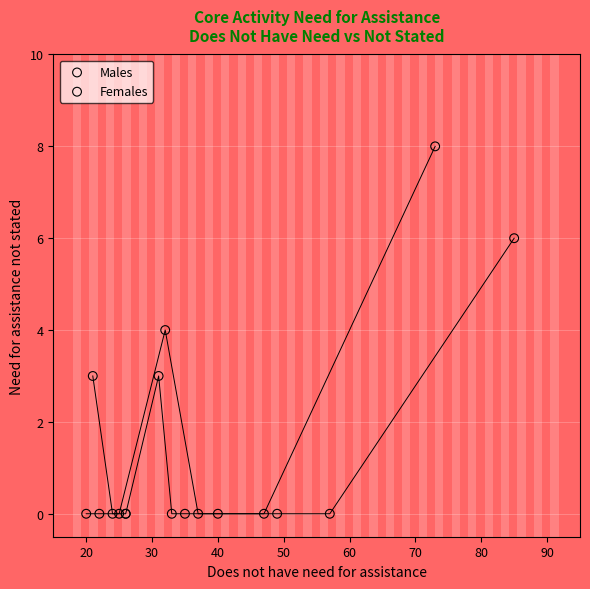

What are all the series names shown in the legend?

Males, Females